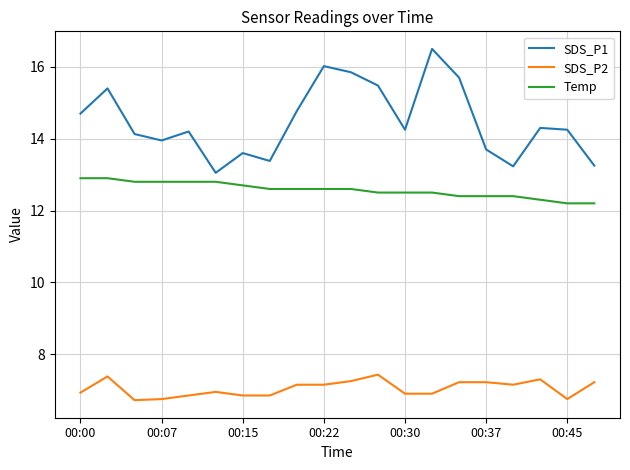

True or false: SDS_P1 and SDS_P2 intersect in this chart.

False